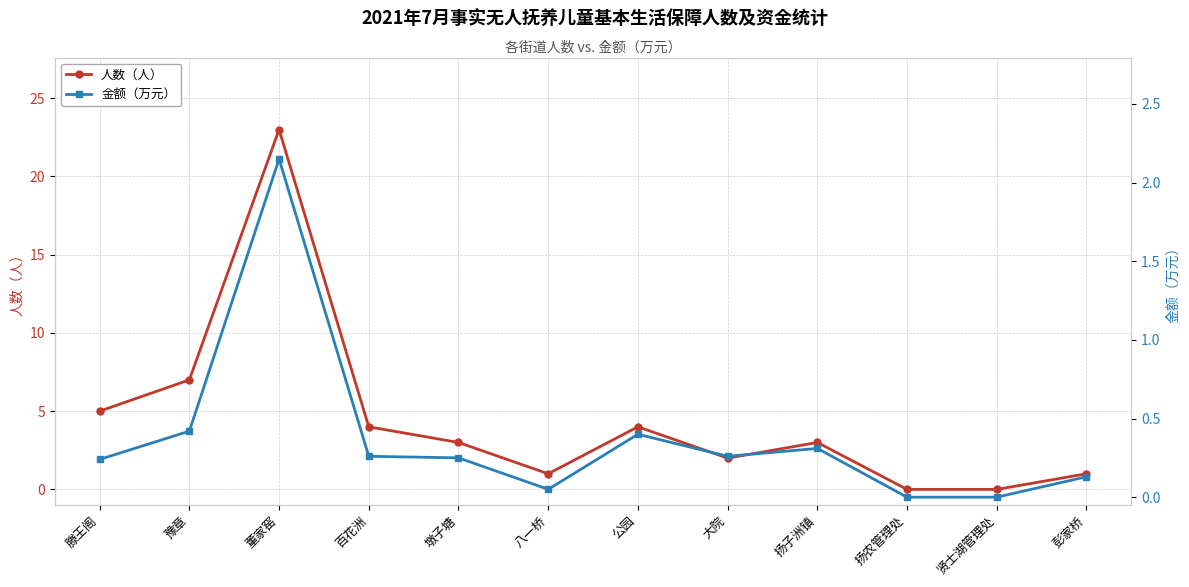

Which series has the widest spread of values?

人数（人）